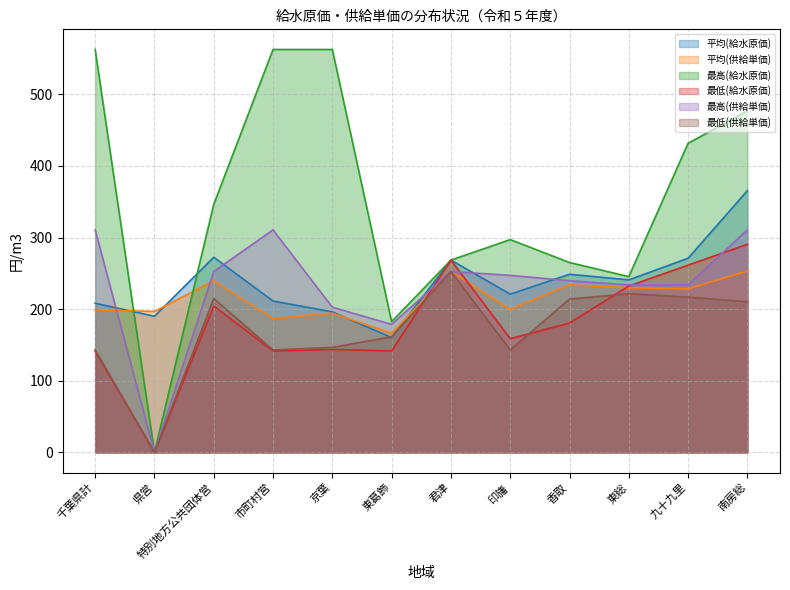

What is the difference between the second highest and minimum values in the 平均(供給単価) series?

86.2